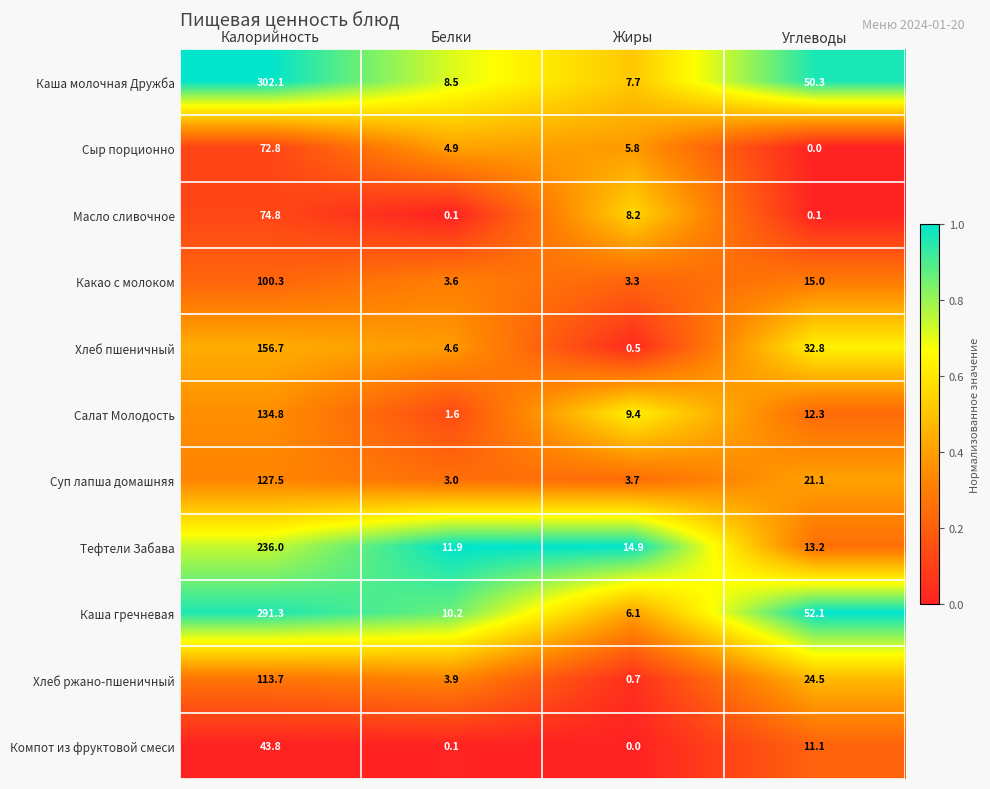

Is it true that Салат Молодость equals 9.4 at Жиры?

True